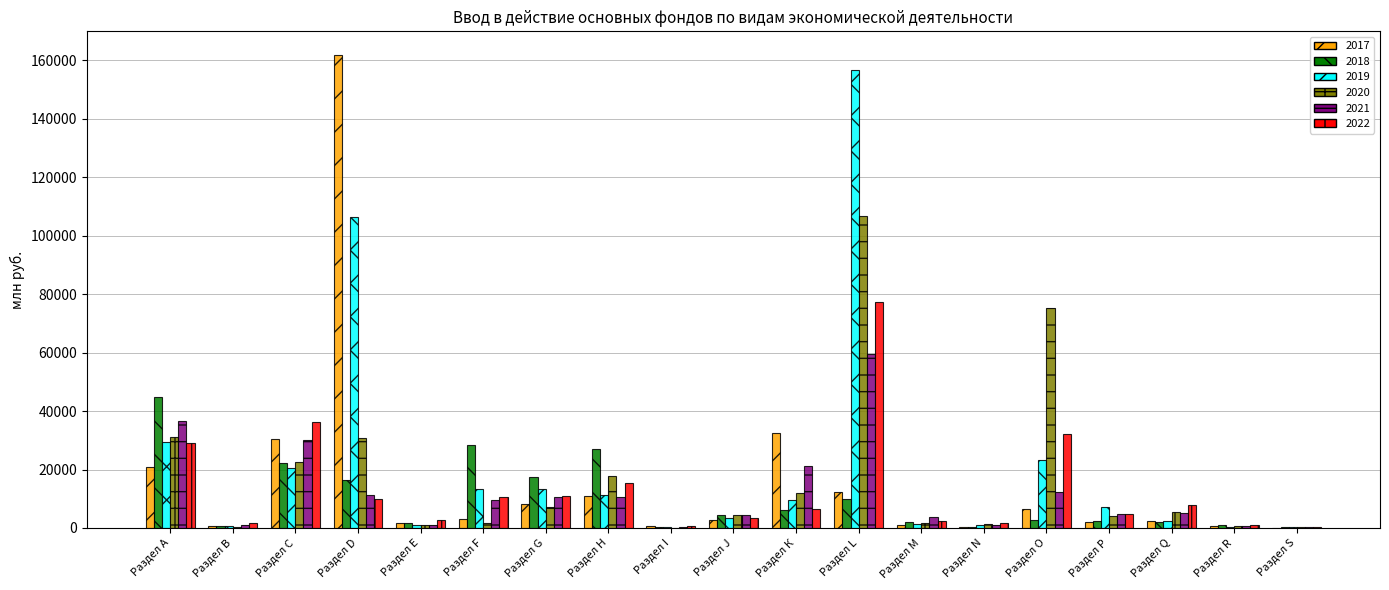

What is the maximum value for 2019?

156730